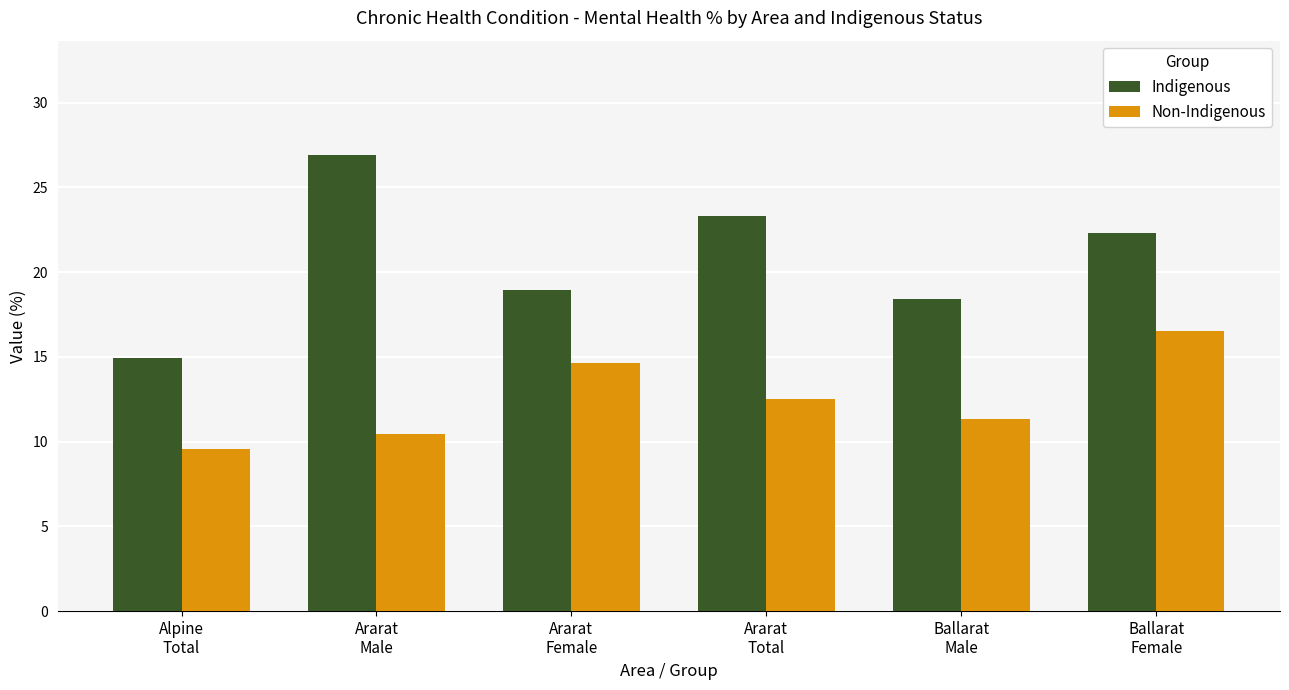

The Indigenous series shows 26.9 at Ararat
Male. True or false?

True